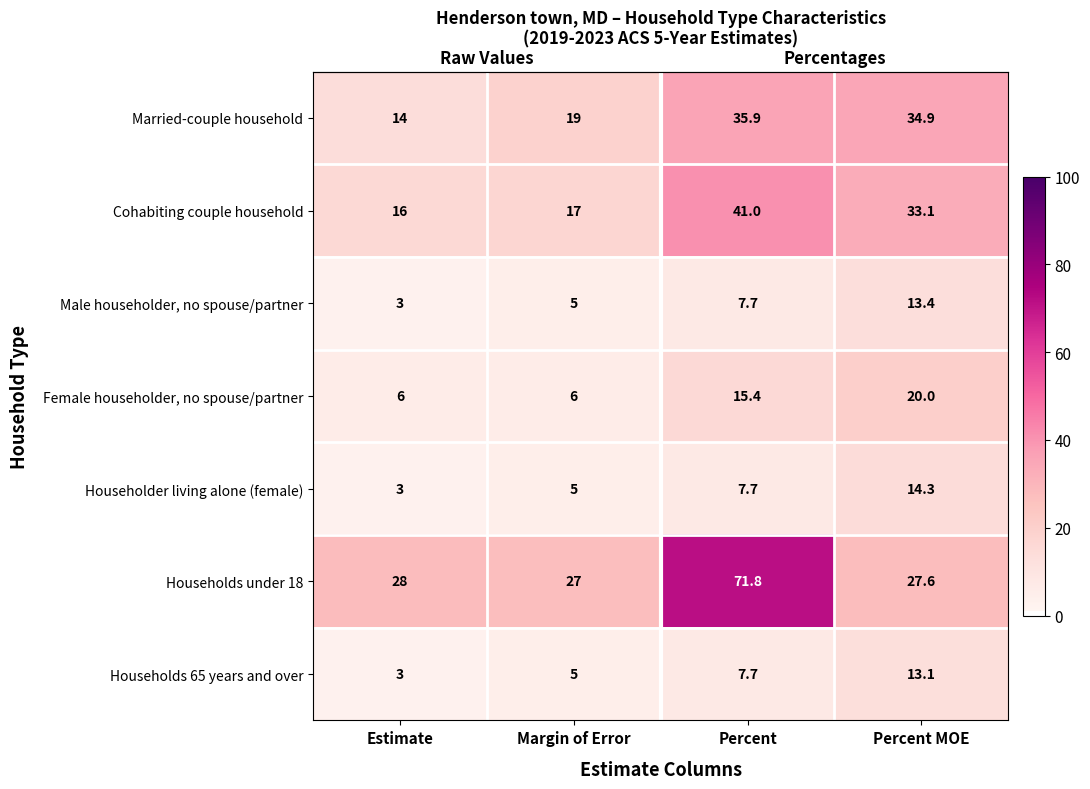

Read the Female householder, no spouse/partner value at Estimate.

6.0